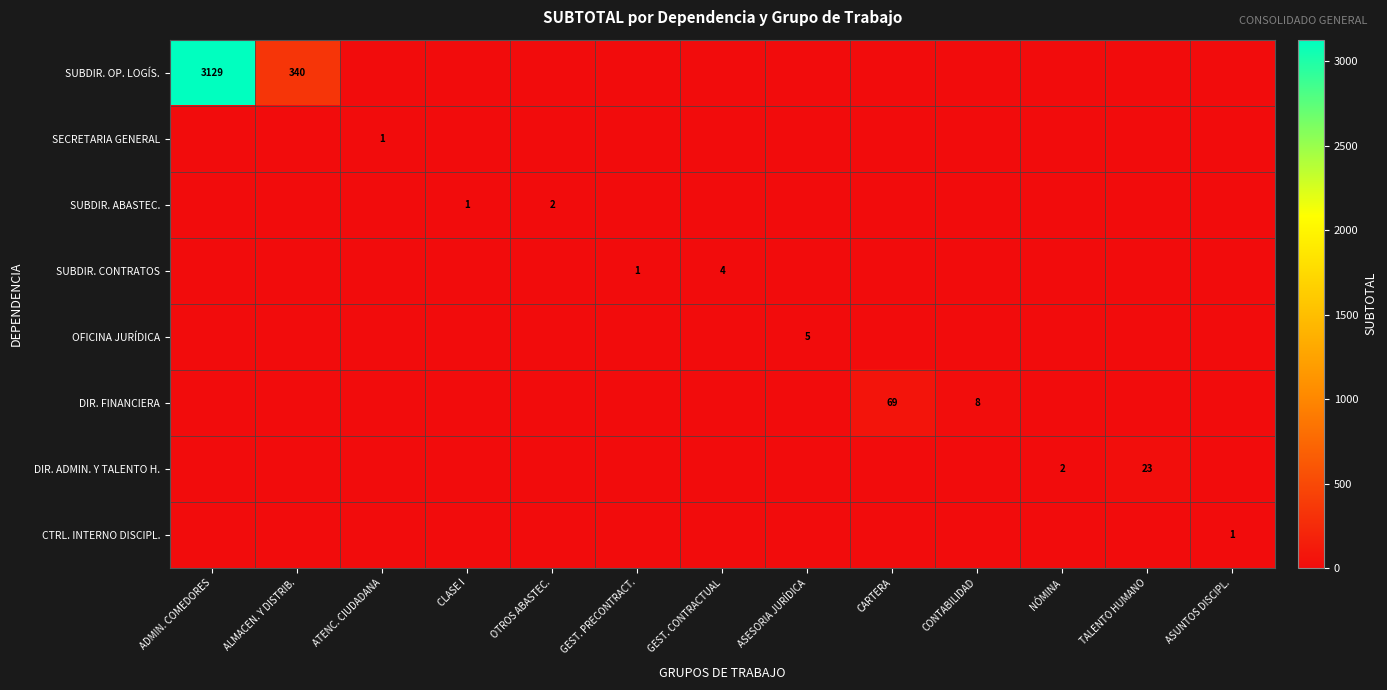

True or false: SUBDIR. ABASTEC. has a value of 1 at CLASE I.

True